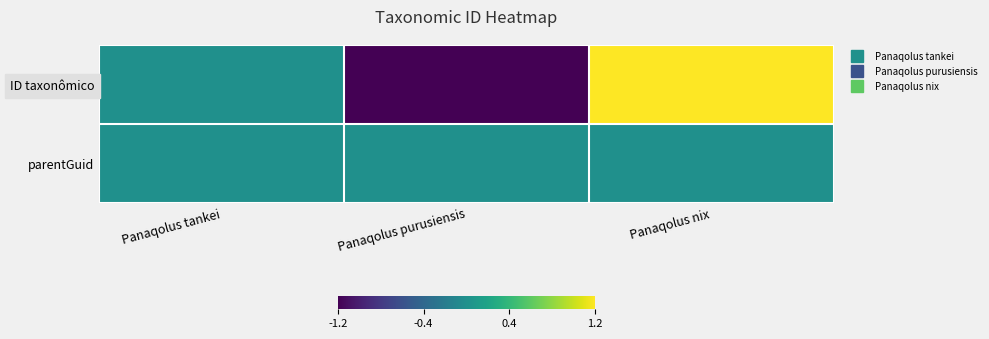

List the series in order of their overall mean, lowest first.

ID taxonômico, parentGuid